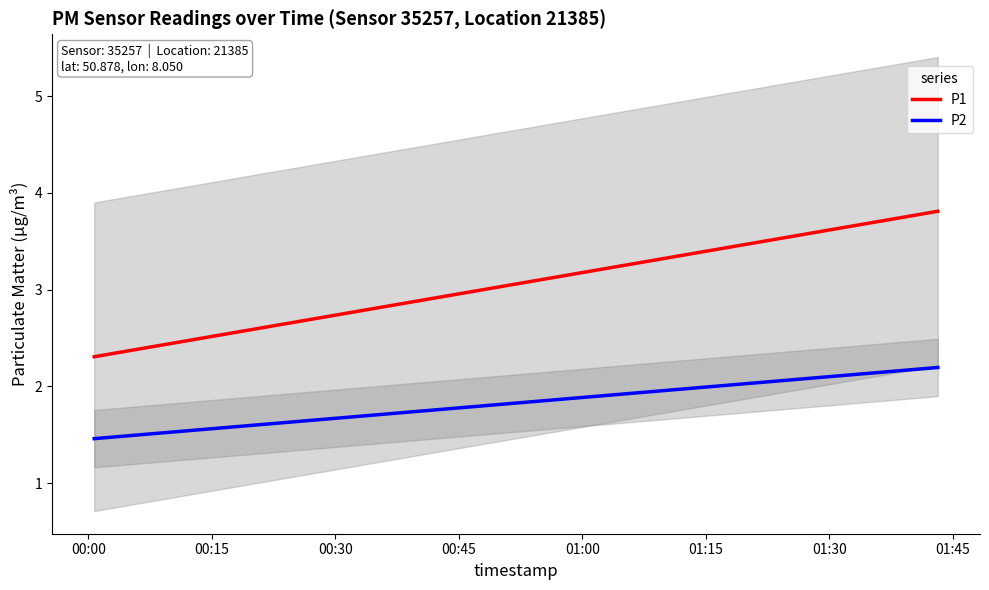

What is the lowest value of the P2 series?

1.5